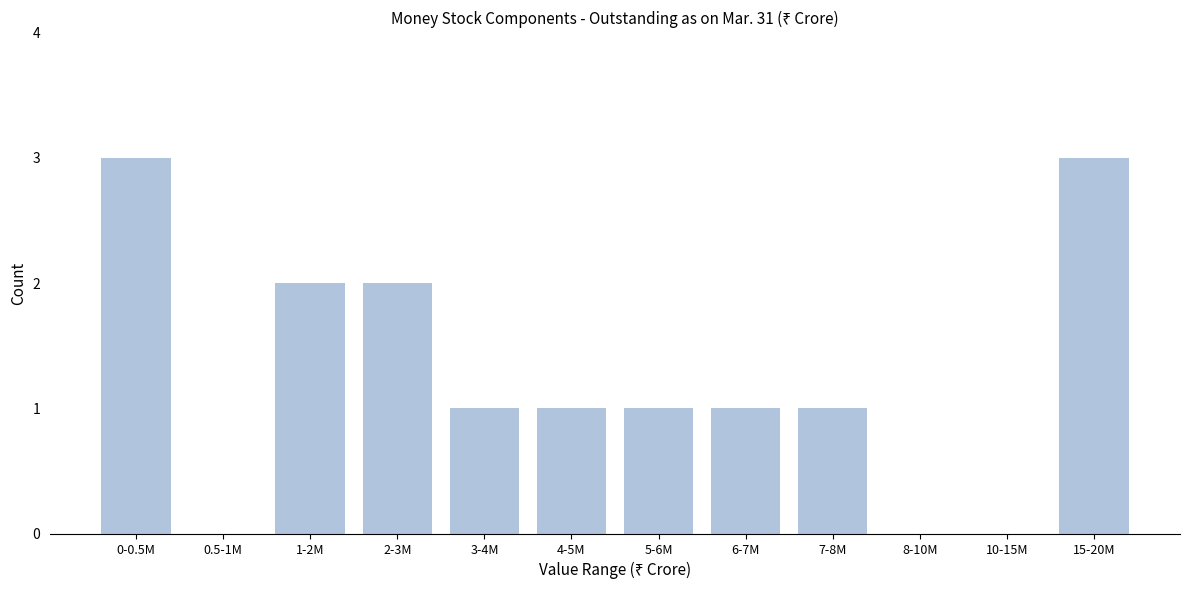

Reading left to right, transcribe all the data shown in this chart.

0-0.5M=3	0.5-1M=0	1-2M=2	2-3M=2	3-4M=1	4-5M=1	5-6M=1	6-7M=1	7-8M=1	8-10M=0	10-15M=0	15-20M=3